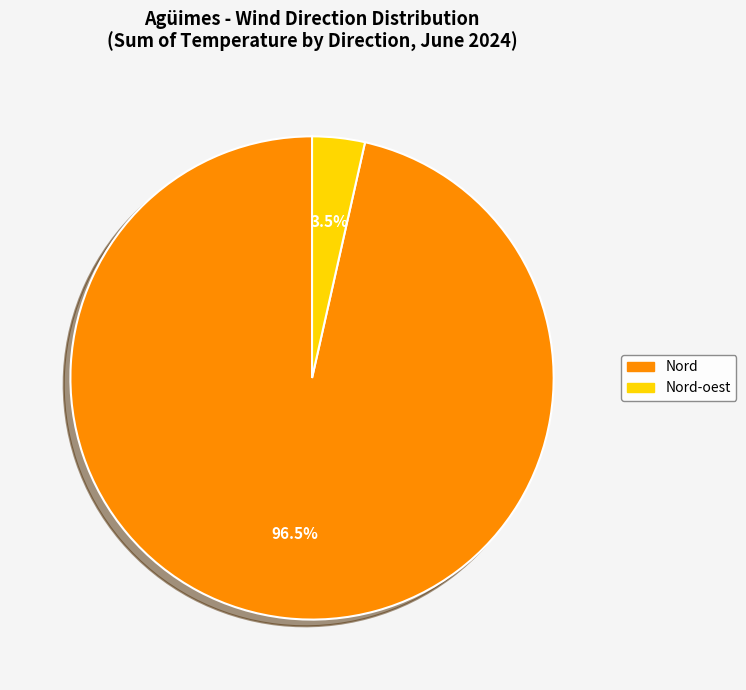

Count the number of slices in the pie.

2